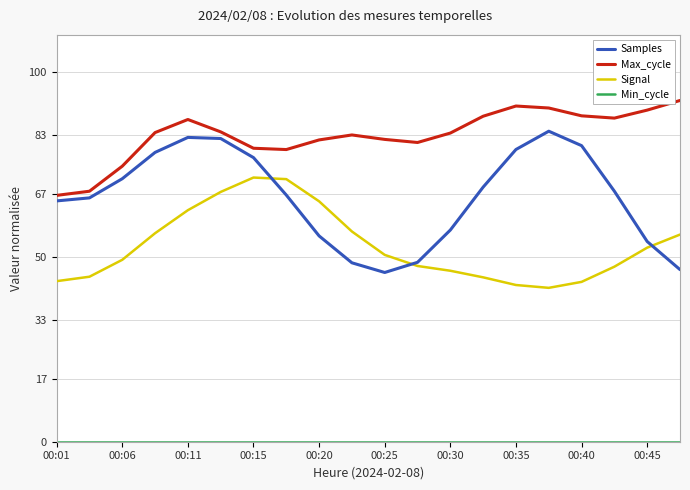

What is the minimum value for Signal?

41.6